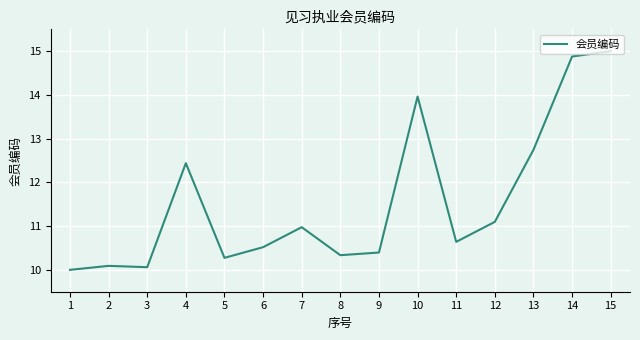

True or false: the data shows 12.7 at 13.

True